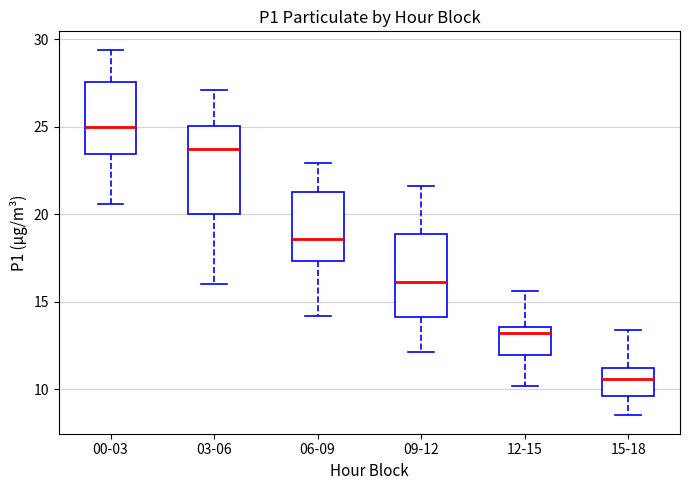

Reading left to right, transcribe this box plot: for each box, give where its median line is, the range the box spans, and where its two whiskers end, as read against the y-axis. The values are not printed on the chart, so give them approximately, as read against the axis.

00-03: median 25.0, box 23.5 to 27.5, whiskers 20.5 to 29.5
03-06: median 23.5, box 20.0 to 25.0, whiskers 16.0 to 27.0
06-09: median 18.5, box 17.5 to 21.5, whiskers 14.0 to 23.0
09-12: median 16.0, box 14.0 to 19.0, whiskers 12.0 to 21.5
12-15: median 13.0, box 12.0 to 13.5, whiskers 10.0 to 15.5
15-18: median 10.5, box 9.5 to 11.0, whiskers 8.5 to 13.5